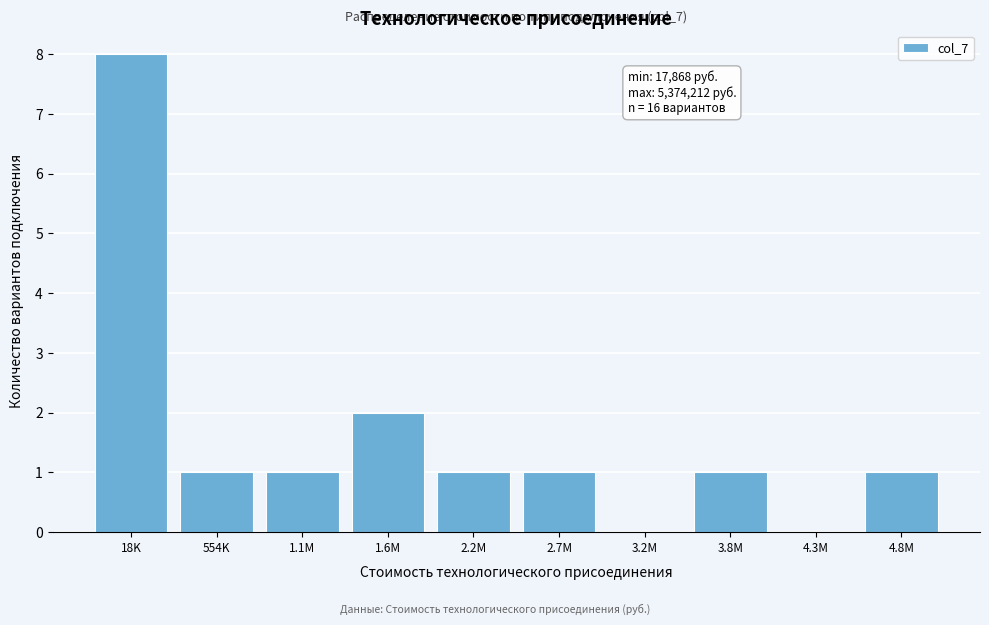

Reading left to right, list all the values displayed in this chart.

18K=8	554K=1	1.1M=1	1.6M=2	2.2M=1	2.7M=1	3.2M=0	3.8M=1	4.3M=0	4.8M=1